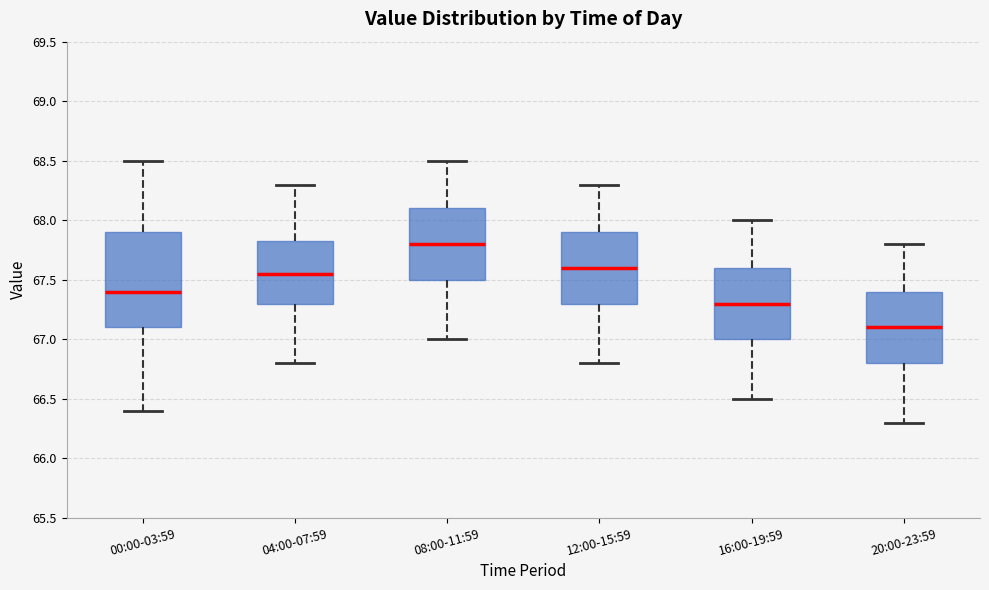

Which box is the tallest, from its lower edge to its upper edge?

00:00-03:59